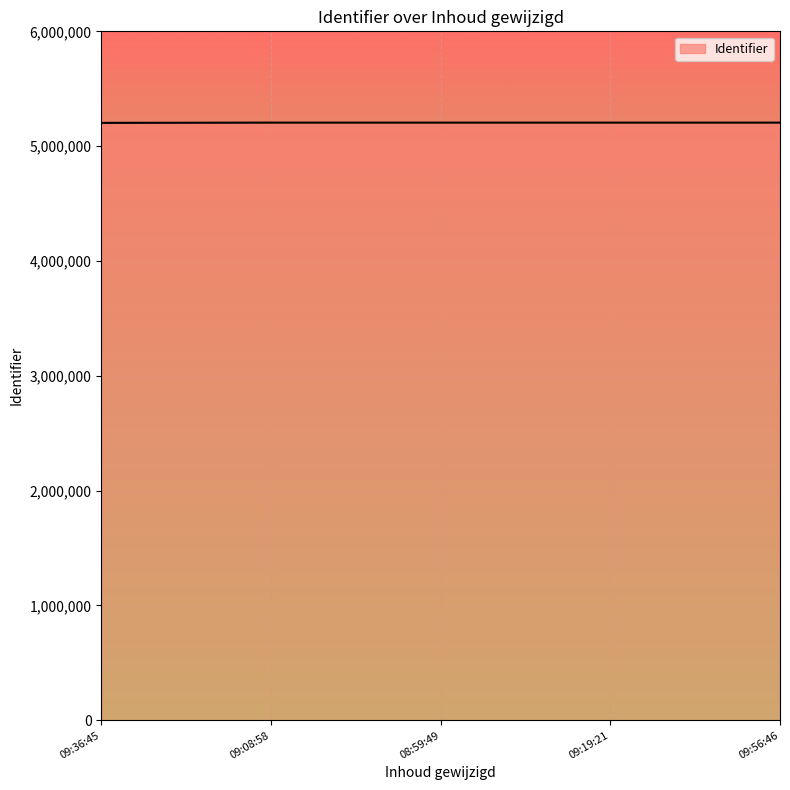

Approximately how many times larger is the value at 09:56:46 compared to 09:19:21?

1.0